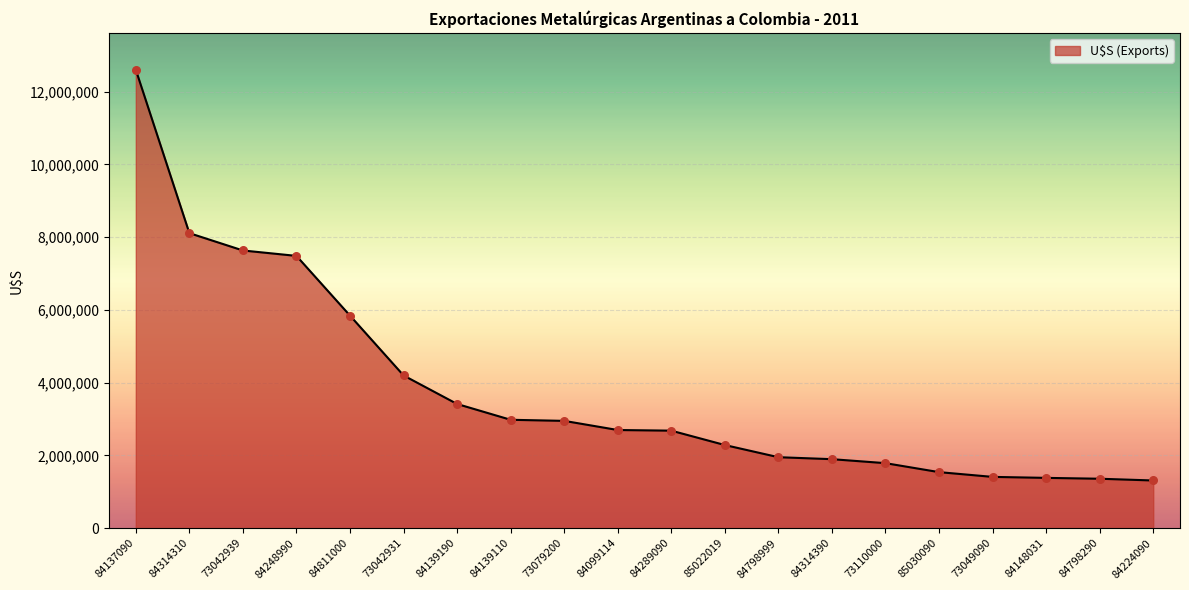

Which has a higher value, 84798999 or 84314310?

84314310